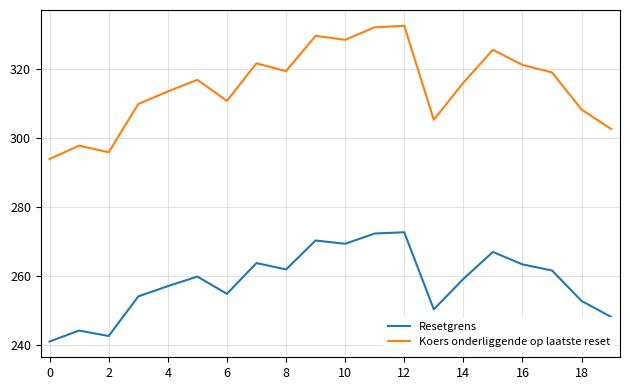

What is the minimum value shown in the chart?

241.0